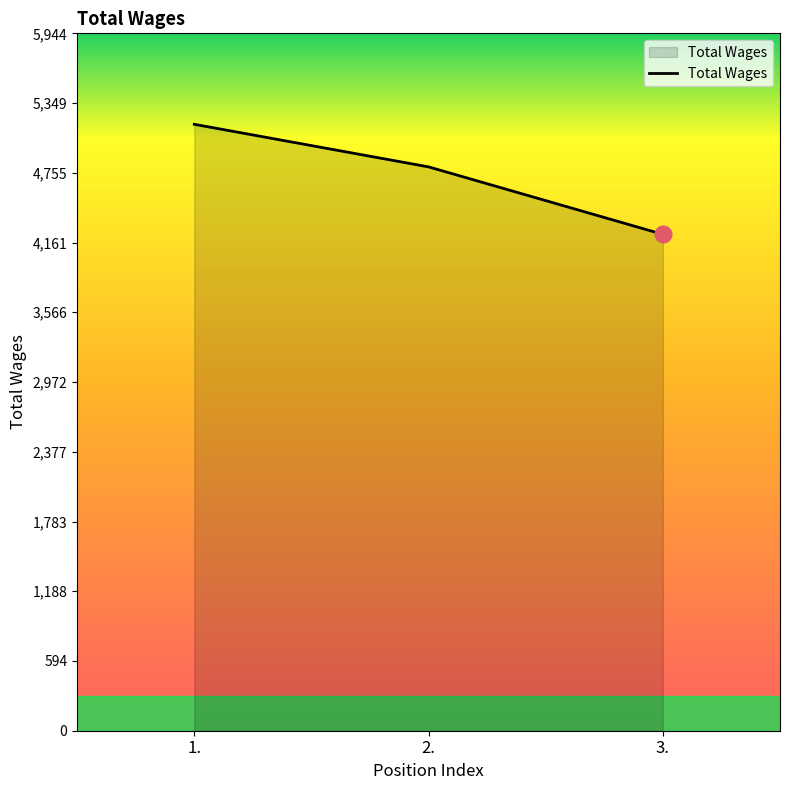

The value at 3. is 4231. True or false?

True